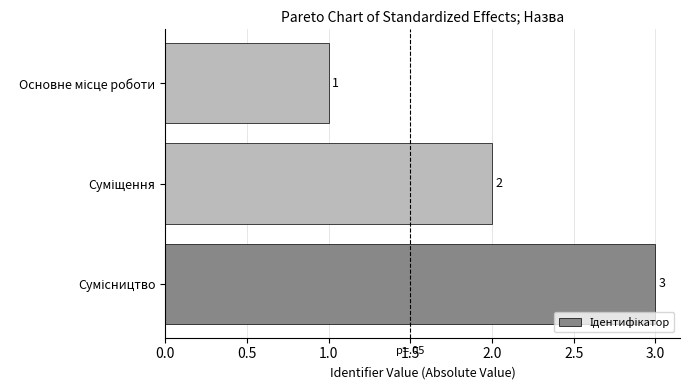

Does the chart contain any negative values?

No